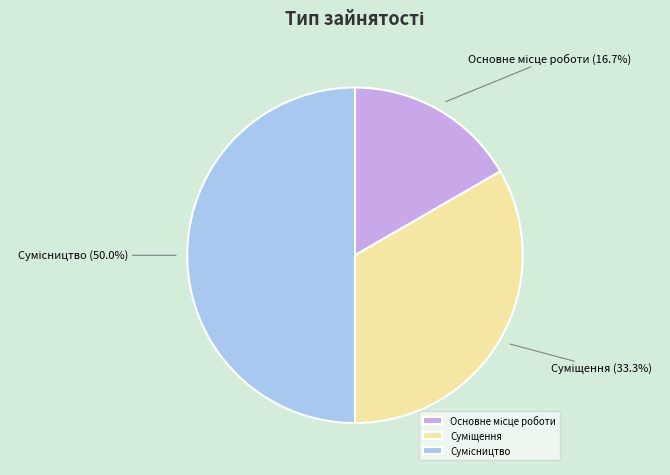

Is it true that Сумісництво is 50% of the pie?

True